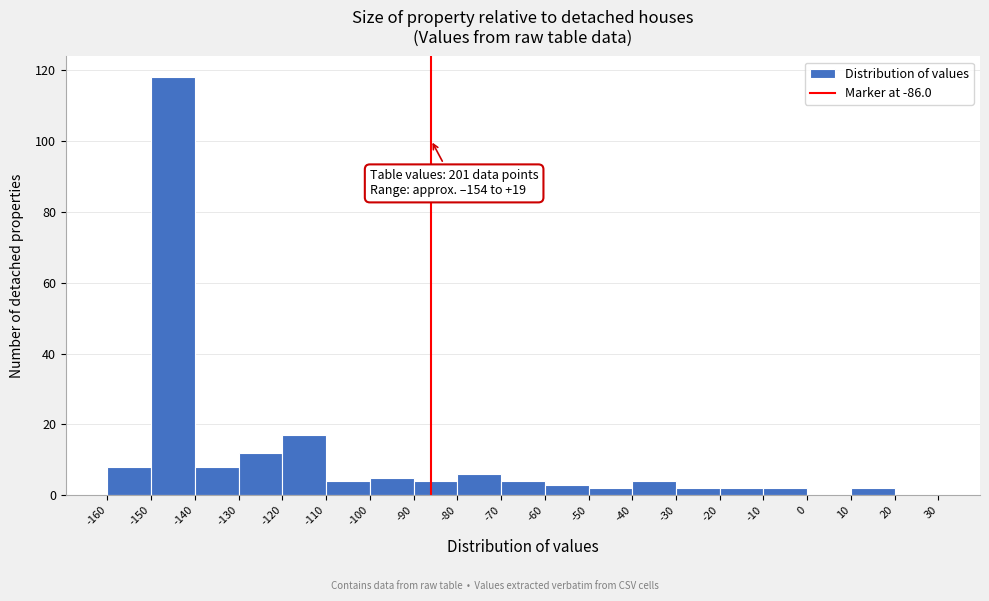

Over which range of the x-axis is the bar tallest?

-150 to -140